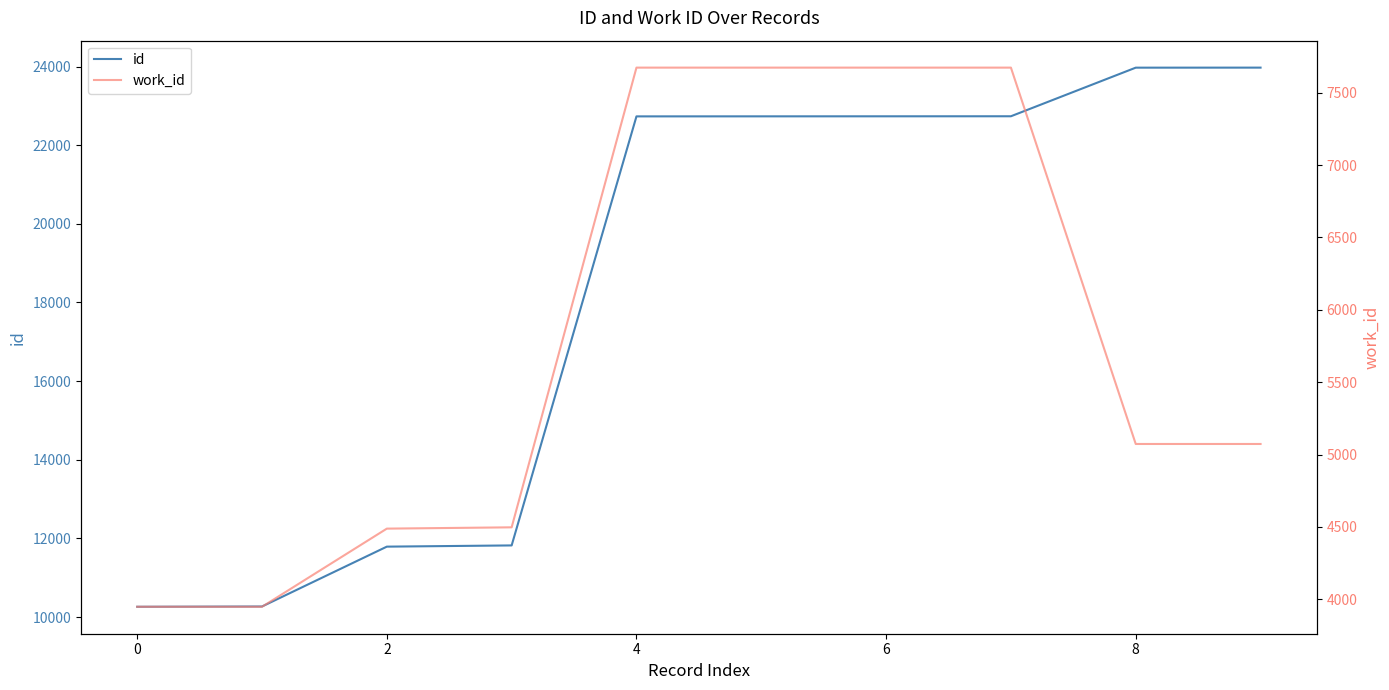

Between 9 and 0, which is larger?

9